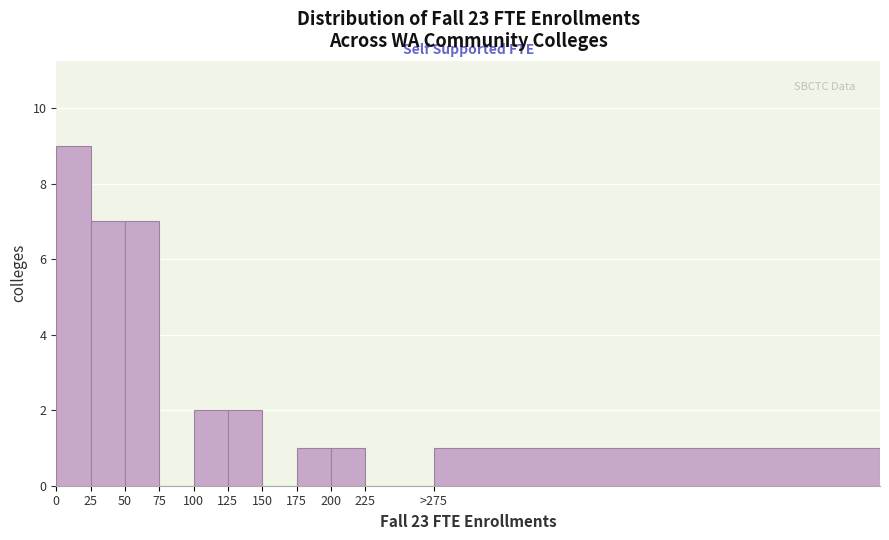

Reading left to right, transcribe all the data shown in this chart.

0=9	25=7	50=7	75=0	100=2	125=2	150=0	175=1	200=1	225=0	>275=1